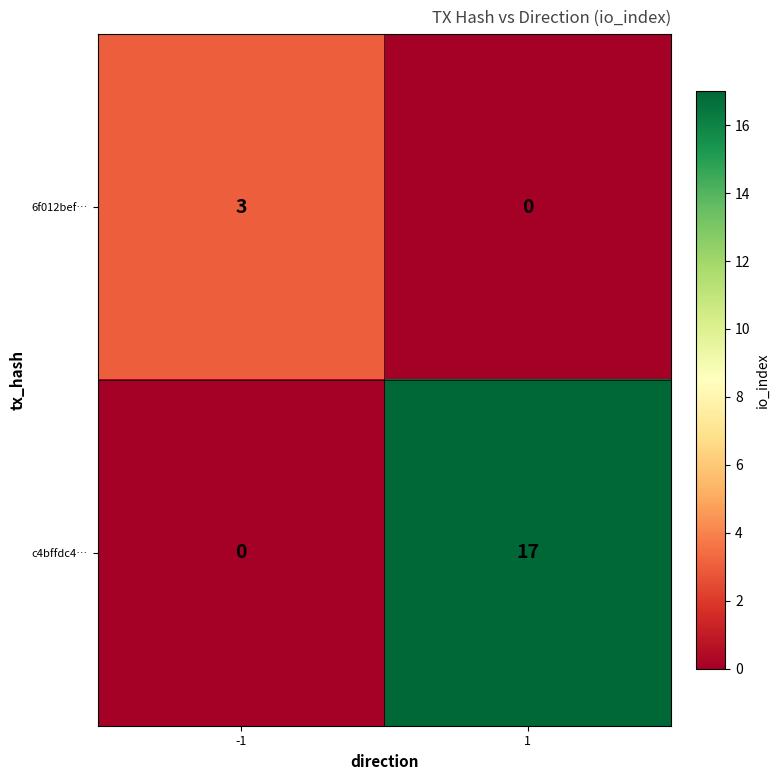

What is the maximum value for c4bffdc4…?

17